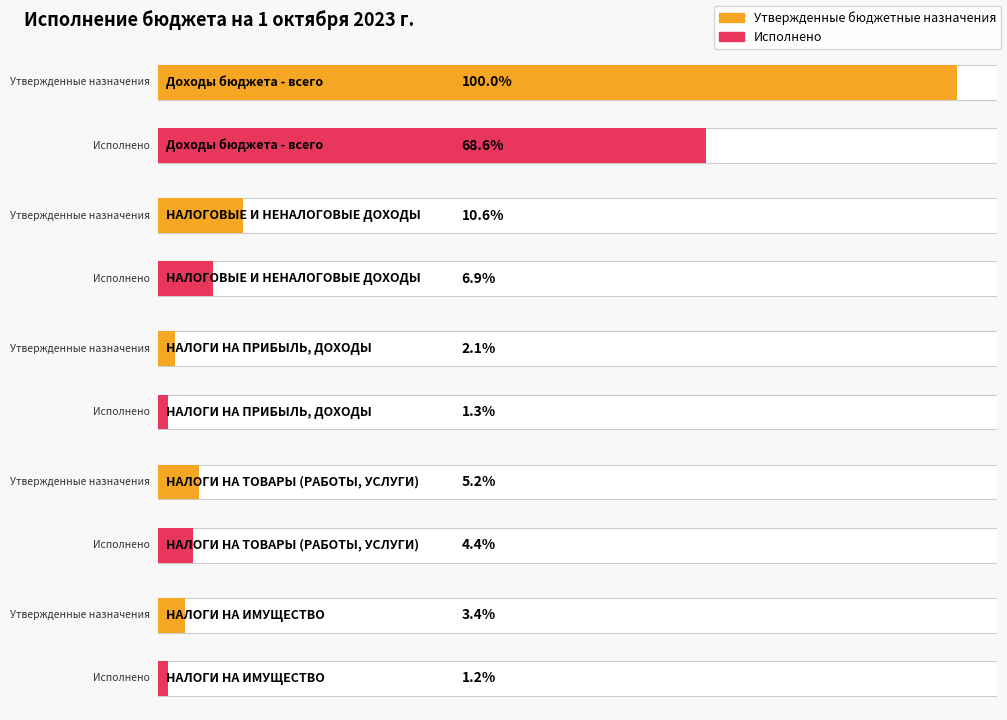

What is the label of the 3rd bar from the right?

НАЛОГИ НА ПРИБЫЛЬ, ДОХОДЫ